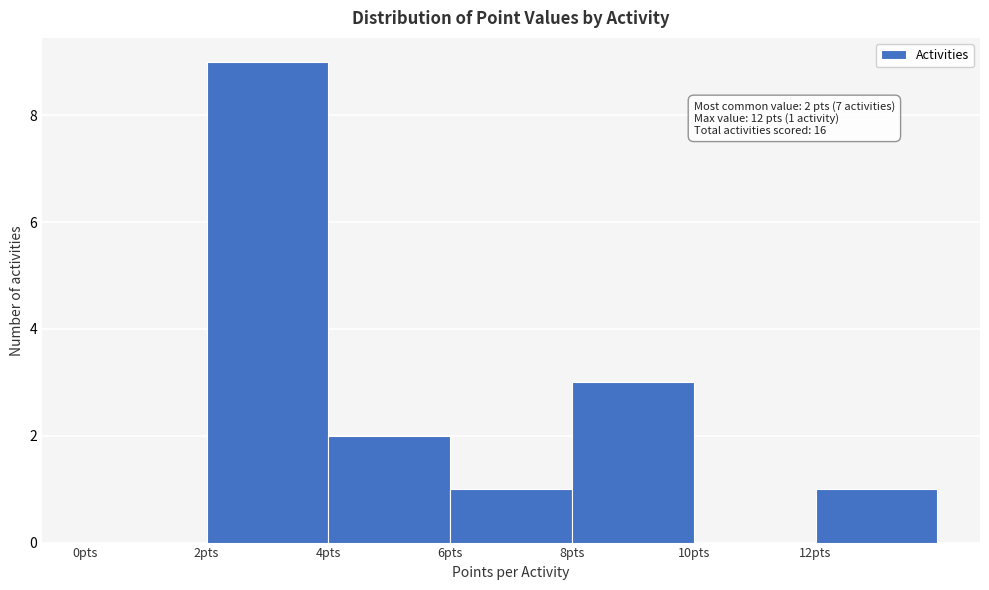

Over which range of the x-axis is the bar tallest?

2 to 4